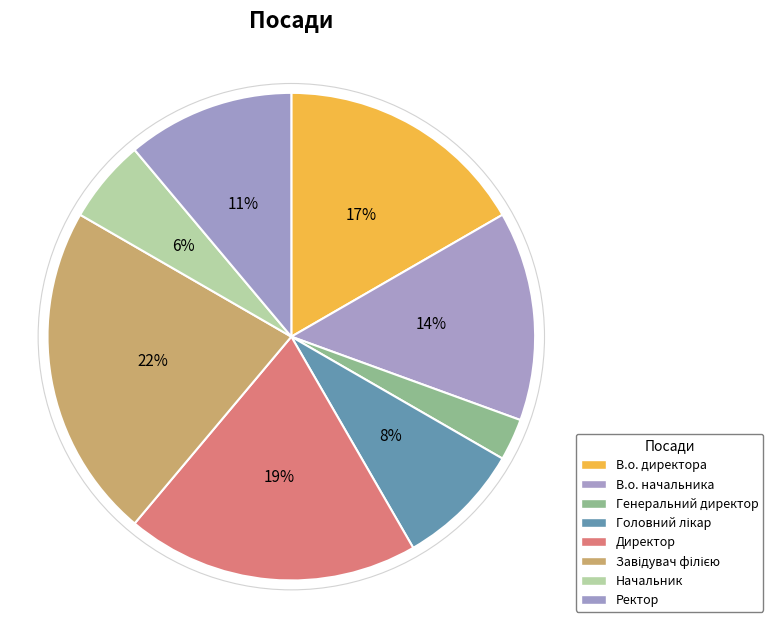

Is it true that Начальник is 1% of the pie?

False